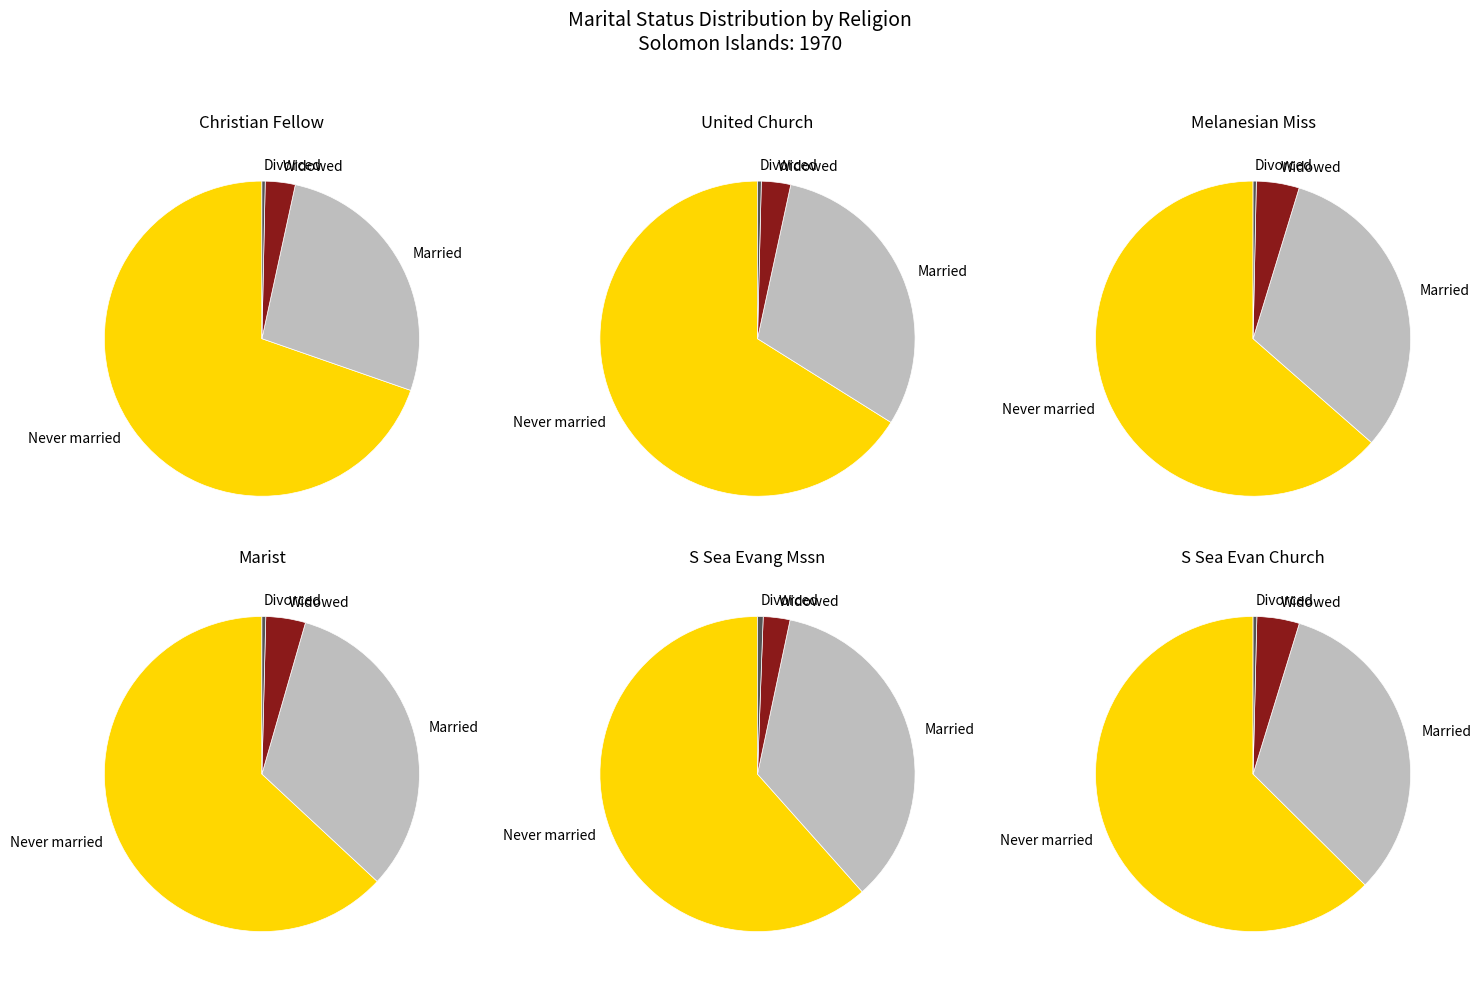

Is there any slice that represents more than half of the pie?

Yes